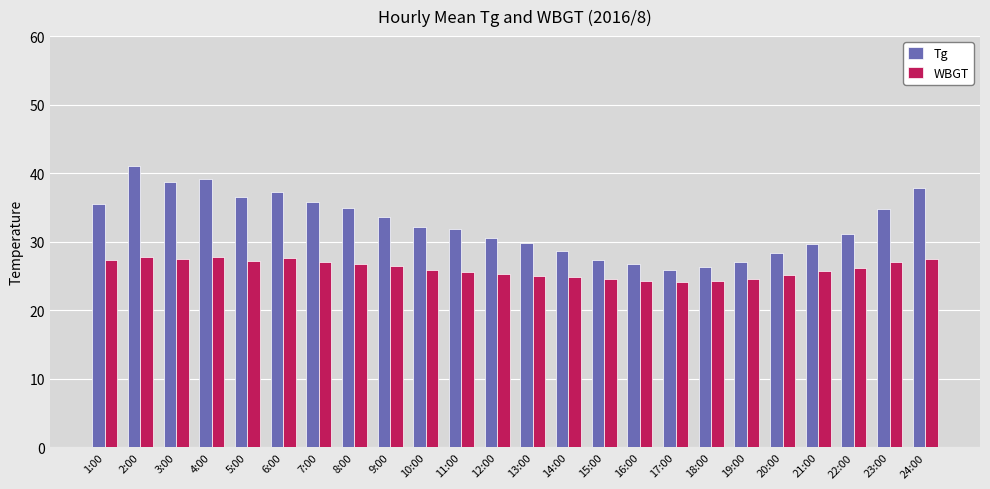

The WBGT series shows 18.2 at 4:00. True or false?

False